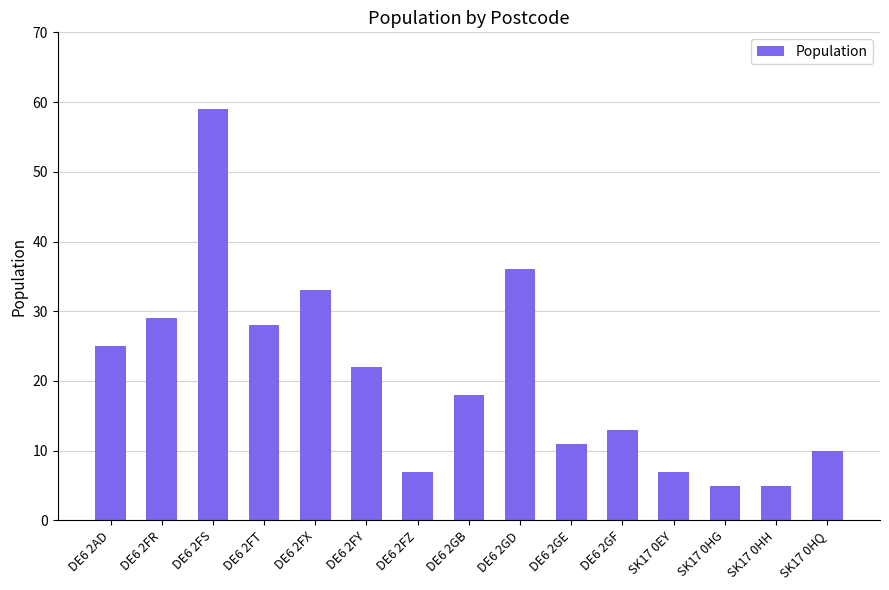

What is the difference between the maximum and minimum values?

54